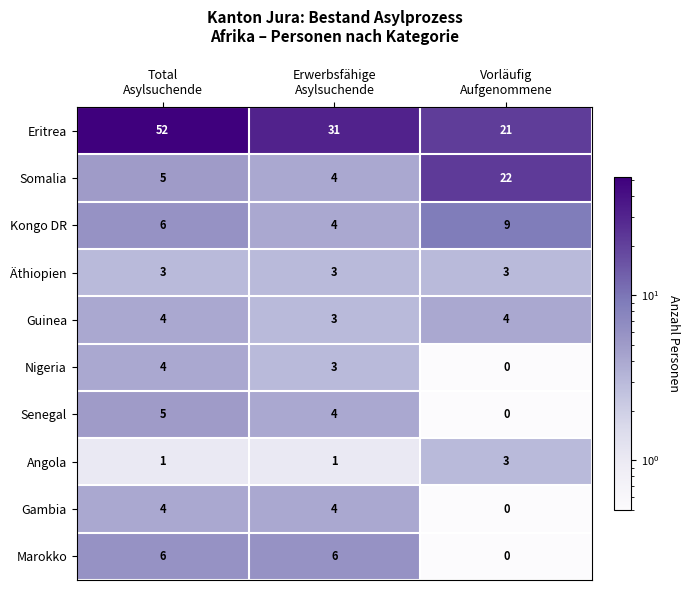

What is the average value of the Äthiopien series?

3